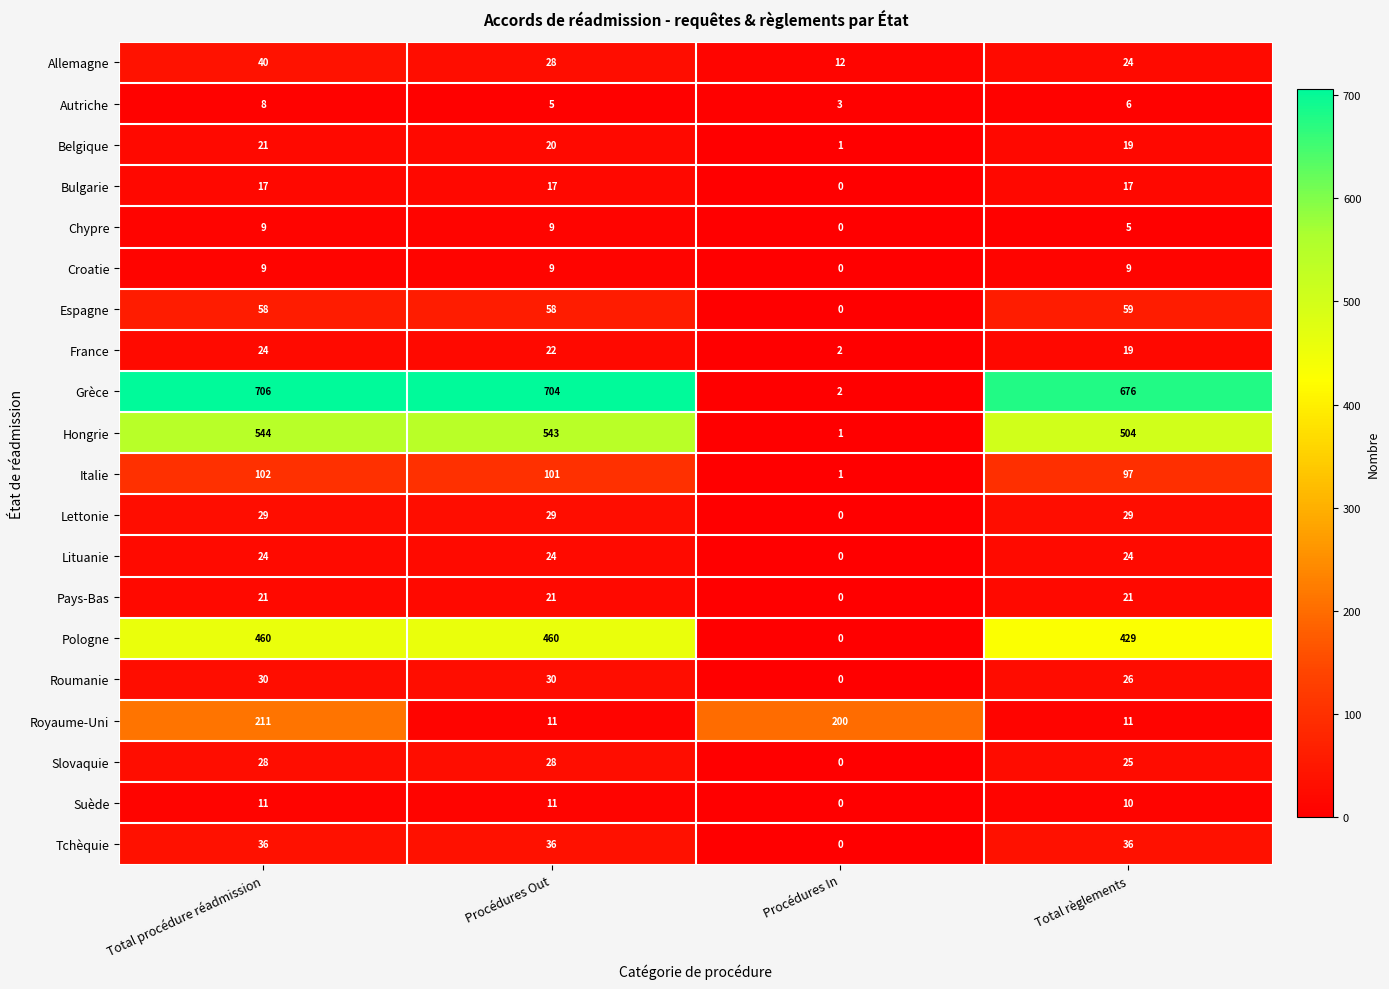

How many data points does each series have?

4